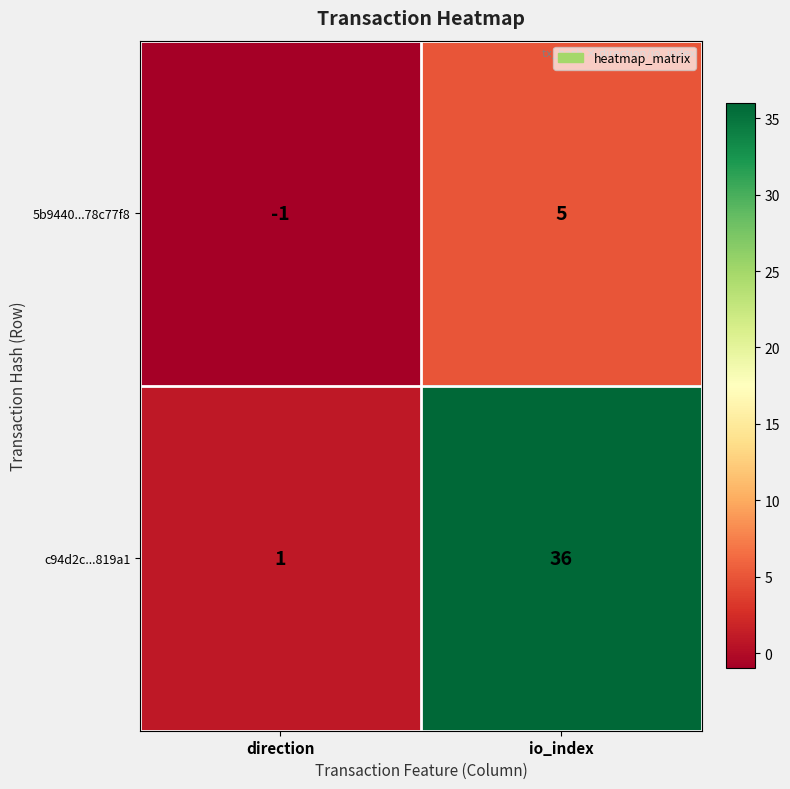

What is the difference between the maximum and minimum values in the c94d2c...819a1 series?

35